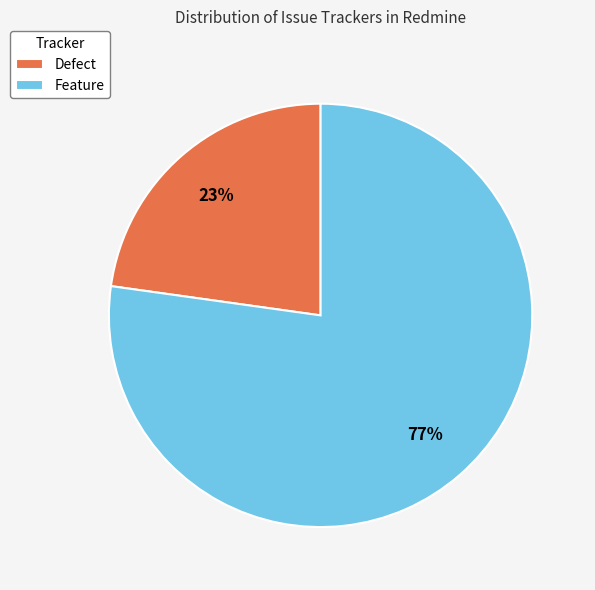

What is the largest slice in the pie chart?

Feature